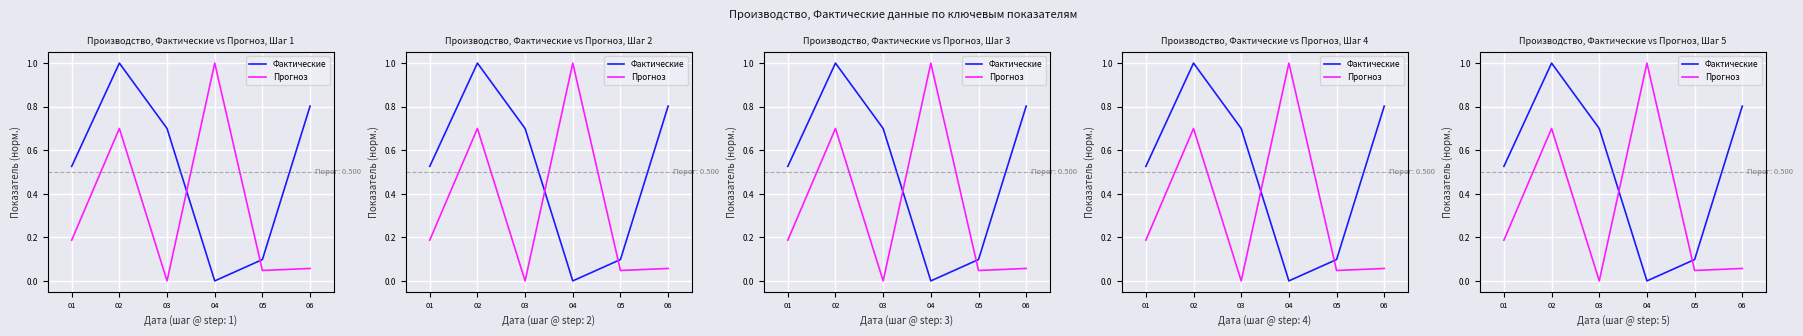

Is the value of Фактические at 06 greater than the value of Прогноз at 03?

Yes